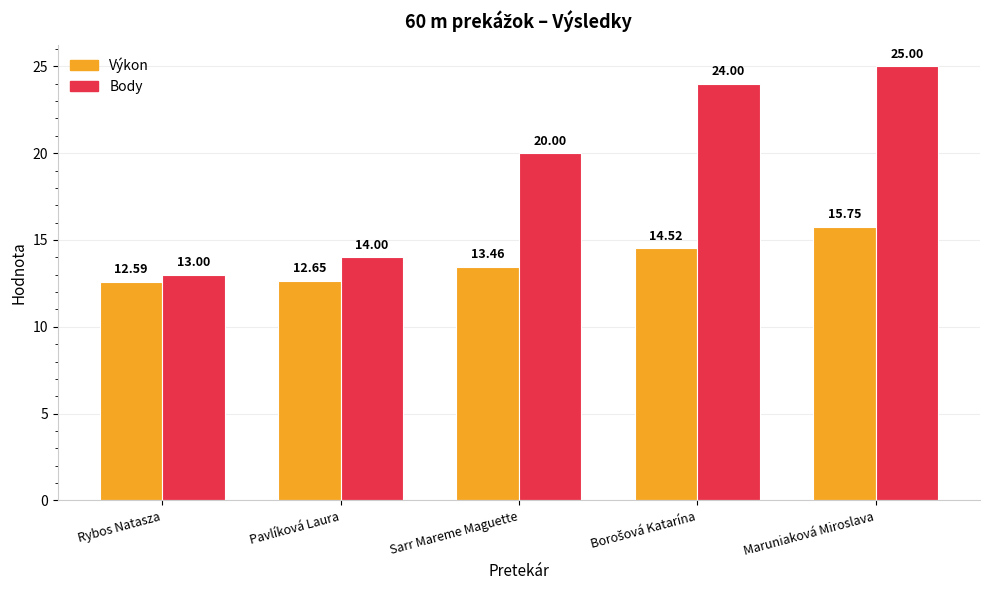

Which category has the highest value across all series?

Maruniaková Miroslava